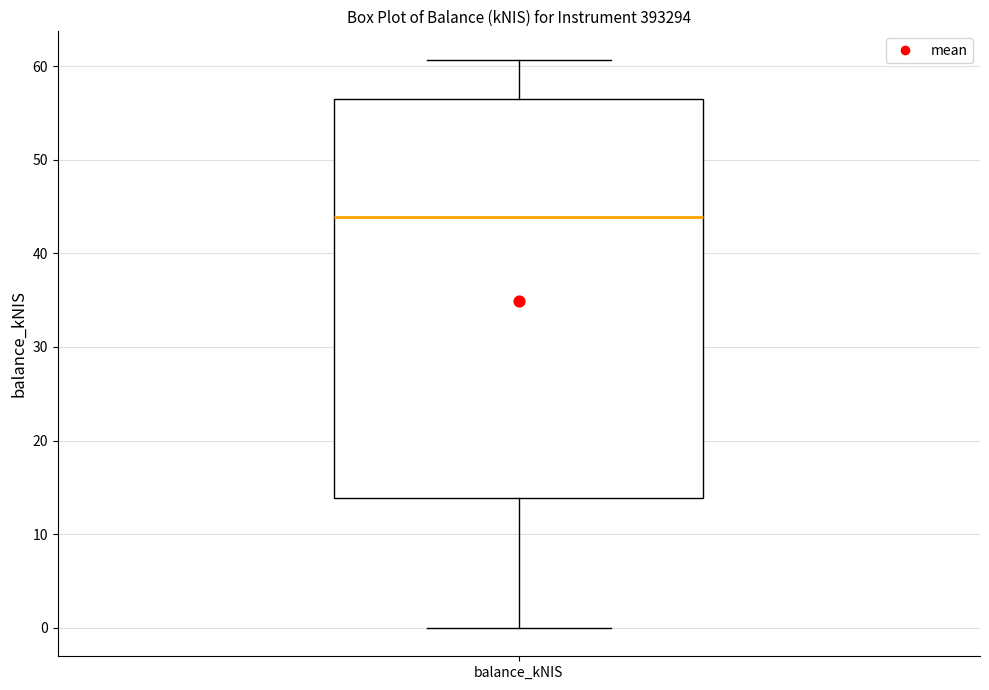

Transcribe this box plot: give where the median line is, the range the box spans, and where the two whiskers end, as read against the y-axis. The values are not printed on the chart, so give them approximately, as read against the axis.

median 44, box 14 to 56, whiskers 0 to 61